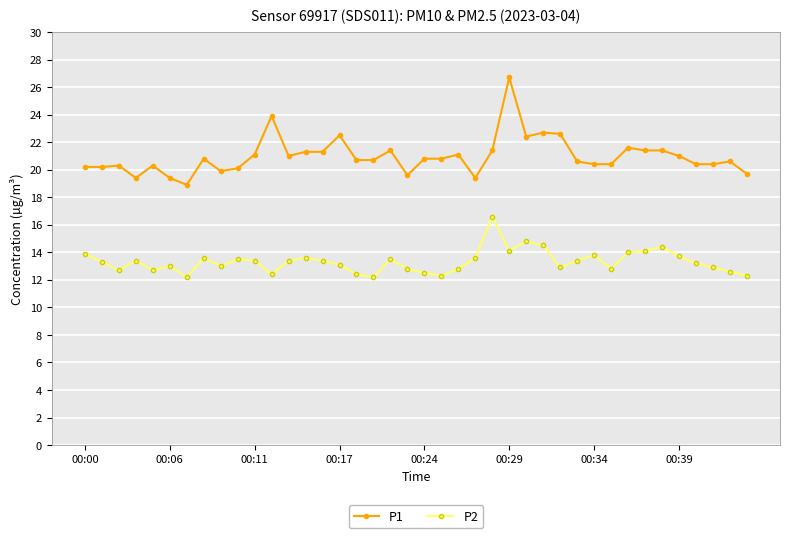

List the series in order of their overall mean, lowest first.

P2, P1